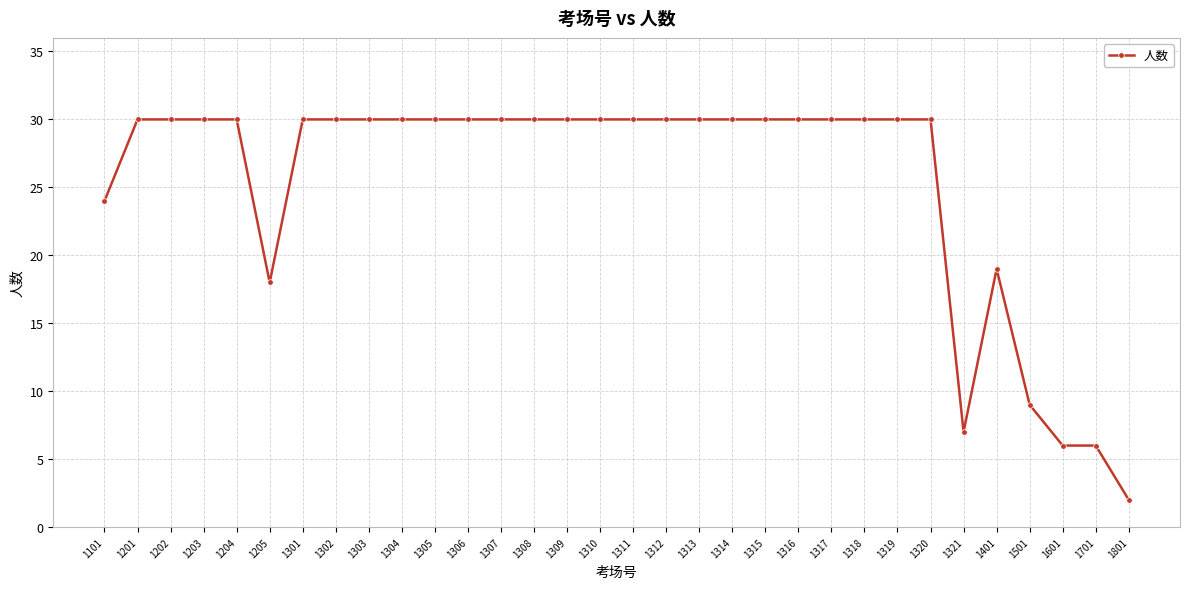

Is it true that the value at 1306 is 54?

False